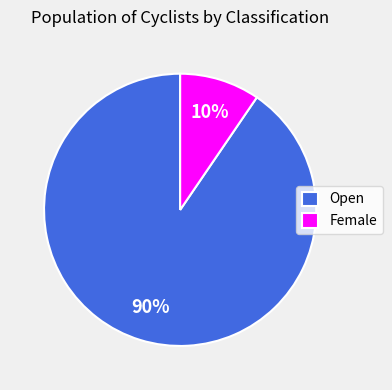

Between Female and Open, which is larger?

Open